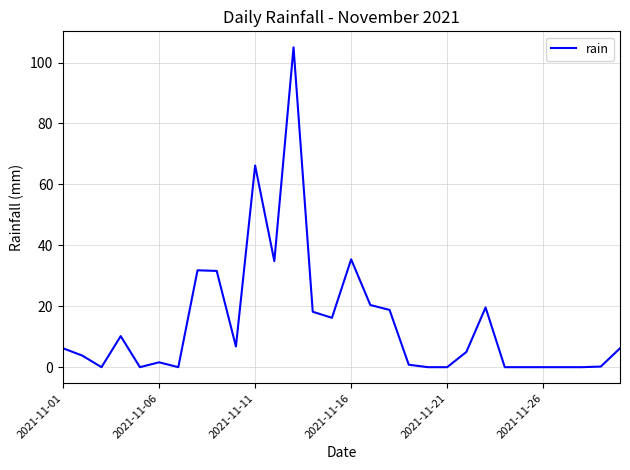

What is the difference between the maximum and minimum values?

105.0